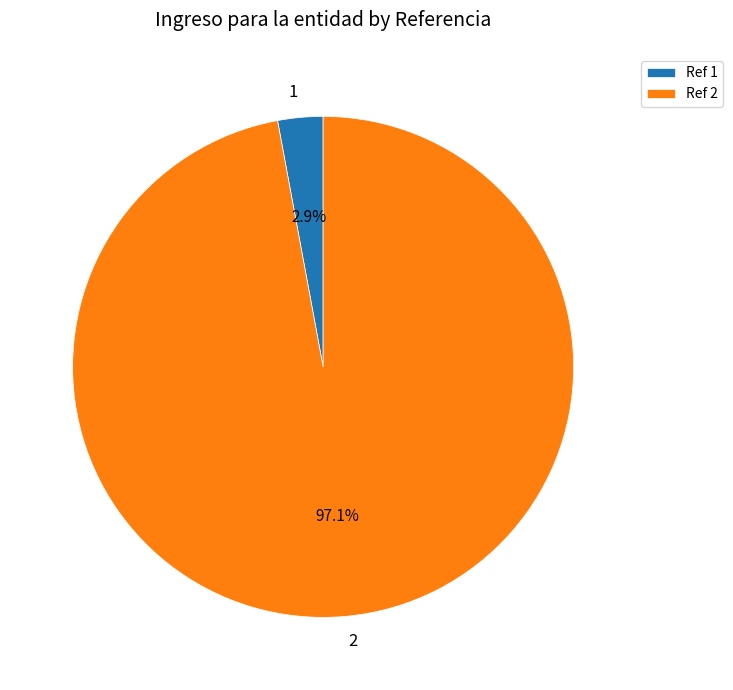

To the nearest percent, what is the difference between the 1 and 2 slice percentages?

94%